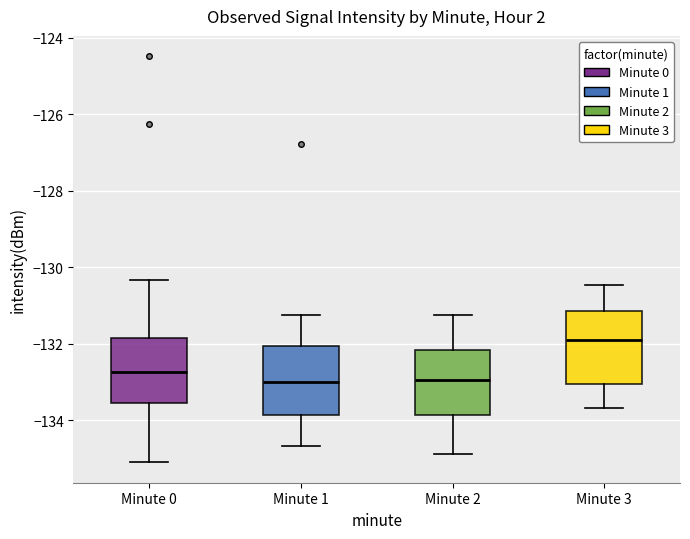

Reading left to right, read every box against the y-axis: the position of its median line, the range the box covers, and the ends of its whiskers. The values are not printed on the chart, so give them approximately, as read against the axis.

Minute 0: median -132.8, box -133.6 to -131.8, whiskers -135.0 to -130.4
Minute 1: median -133.0, box -133.8 to -132.0, whiskers -134.6 to -131.2
Minute 2: median -133.0, box -133.8 to -132.2, whiskers -134.8 to -131.2
Minute 3: median -132.0, box -133.0 to -131.2, whiskers -133.6 to -130.4